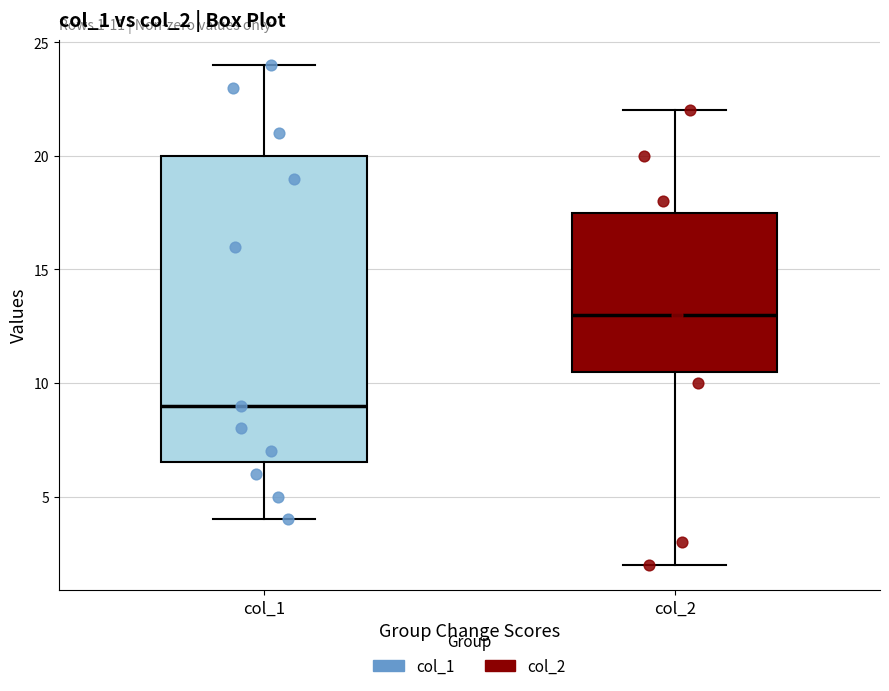

Which box's median line is the highest?

col_2